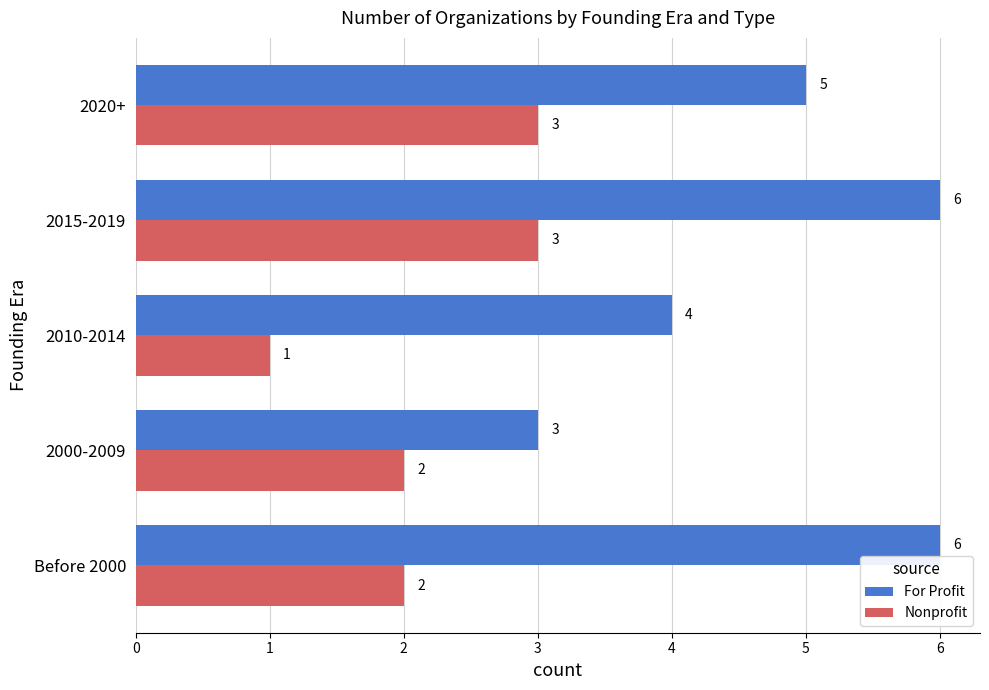

What is the difference between the highest and lowest values at Before 2000?

4